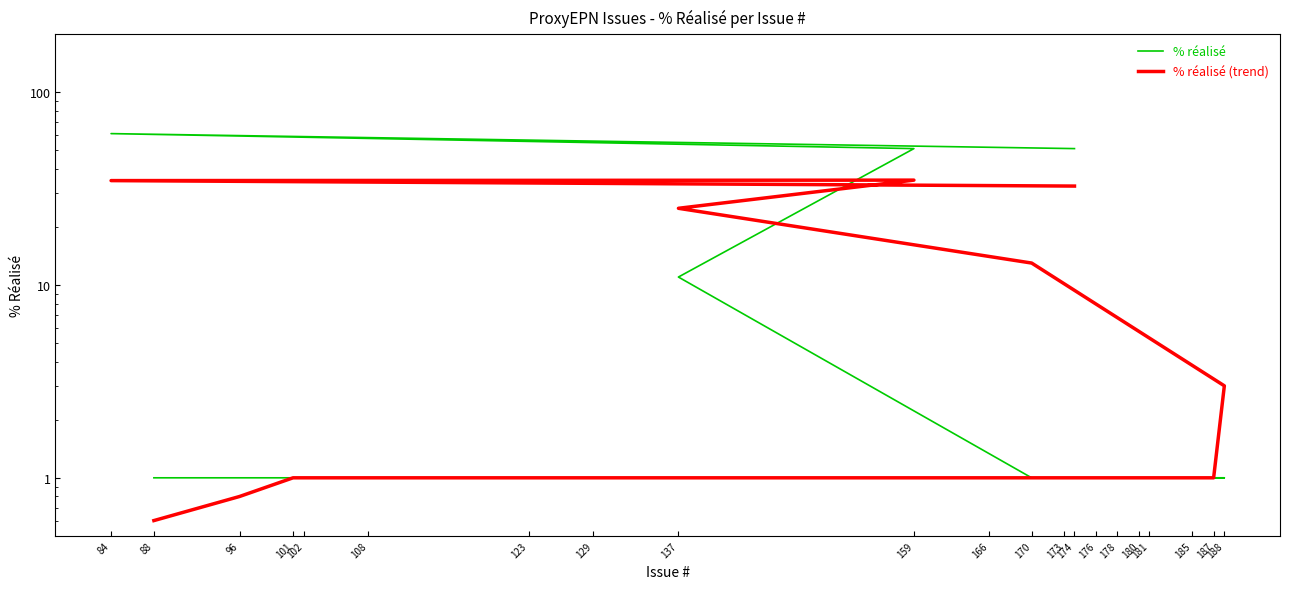

Rank the series at 188 from highest to lowest value.

% réalisé (trend), % réalisé